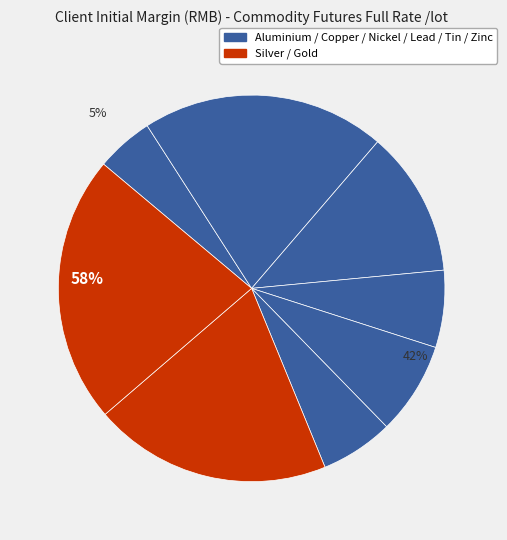

To the nearest percent, what is the difference between the largest and smallest slice percentages?

18%